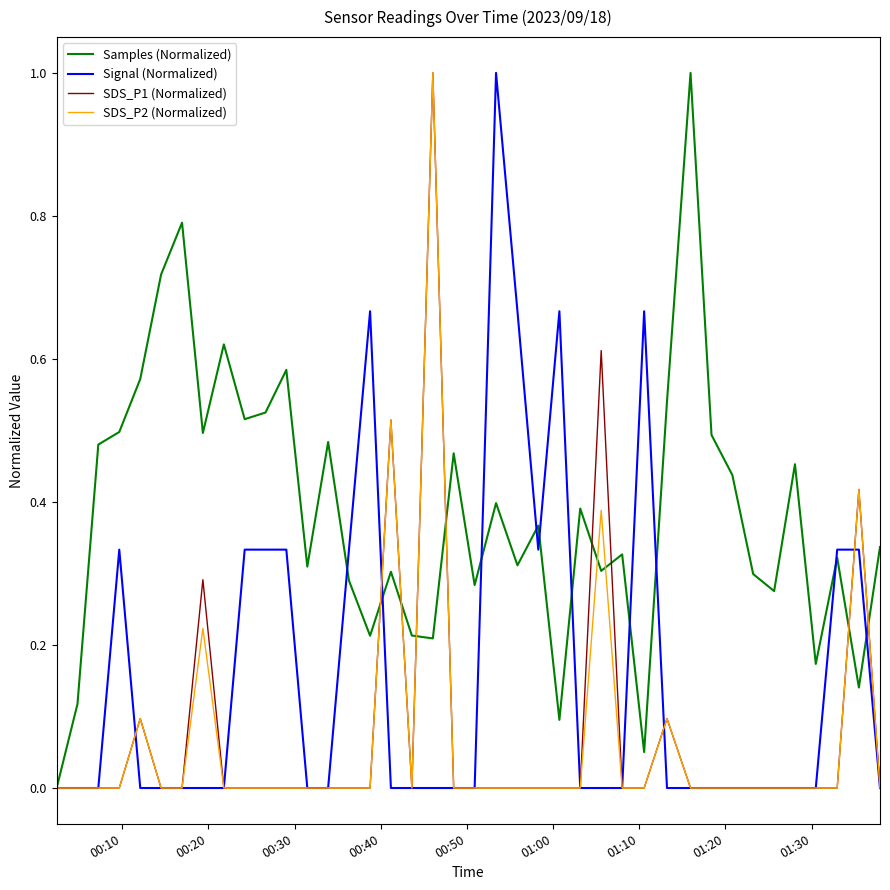

What is the sum of all Samples (Normalized) values?

15.4